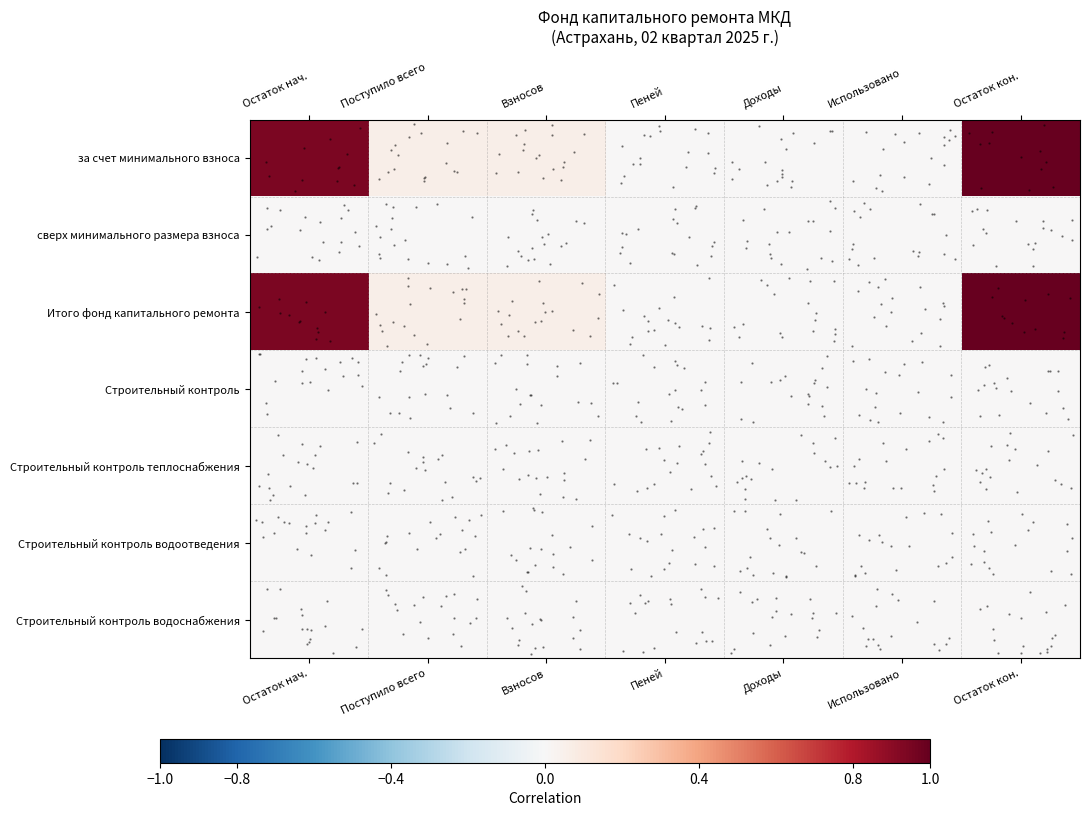

What is the maximum value shown in the chart?

1.0